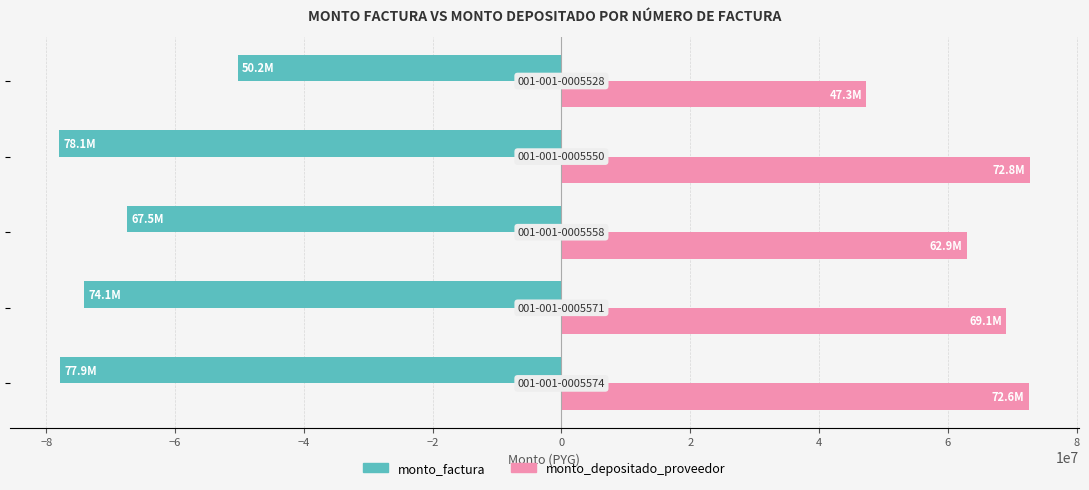

What are all the series names shown in the legend?

monto_factura, monto_depositado_proveedor